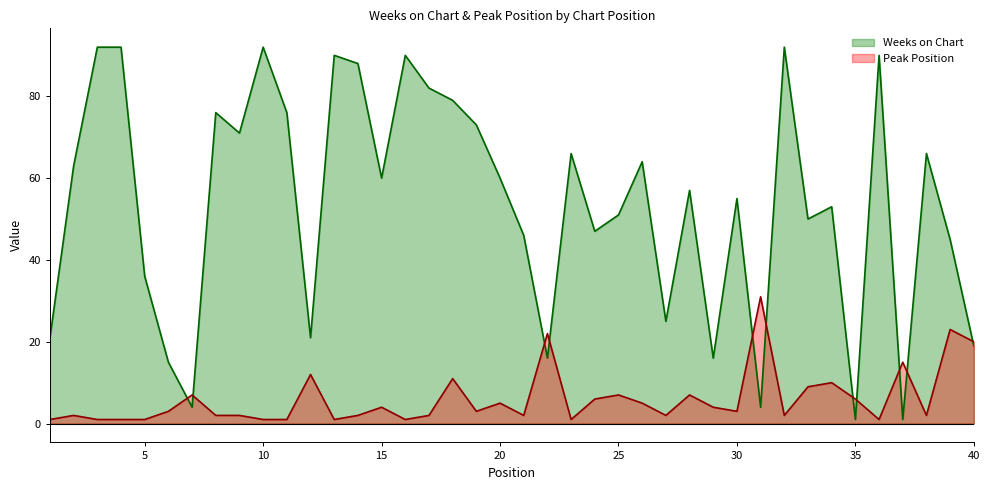

Where is the first local maximum for Weeks on Chart?

8